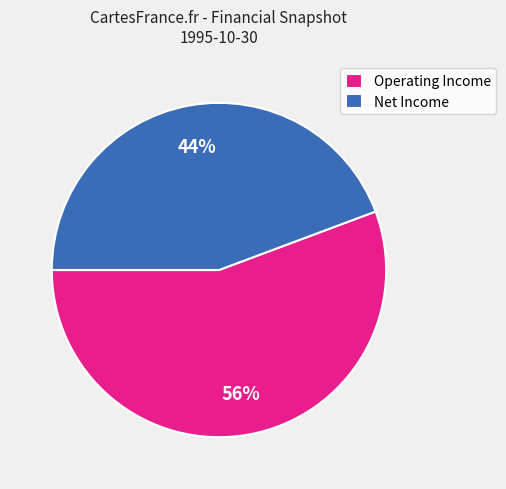

Which slice represents more than half of the pie?

Operating Income